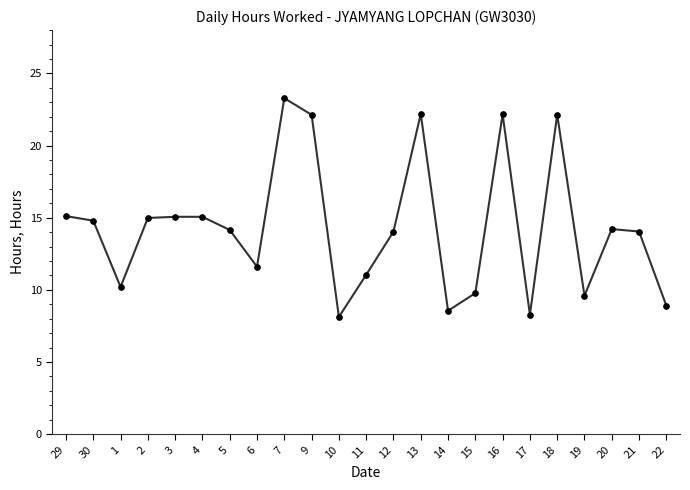

What position from the left is 29?

1